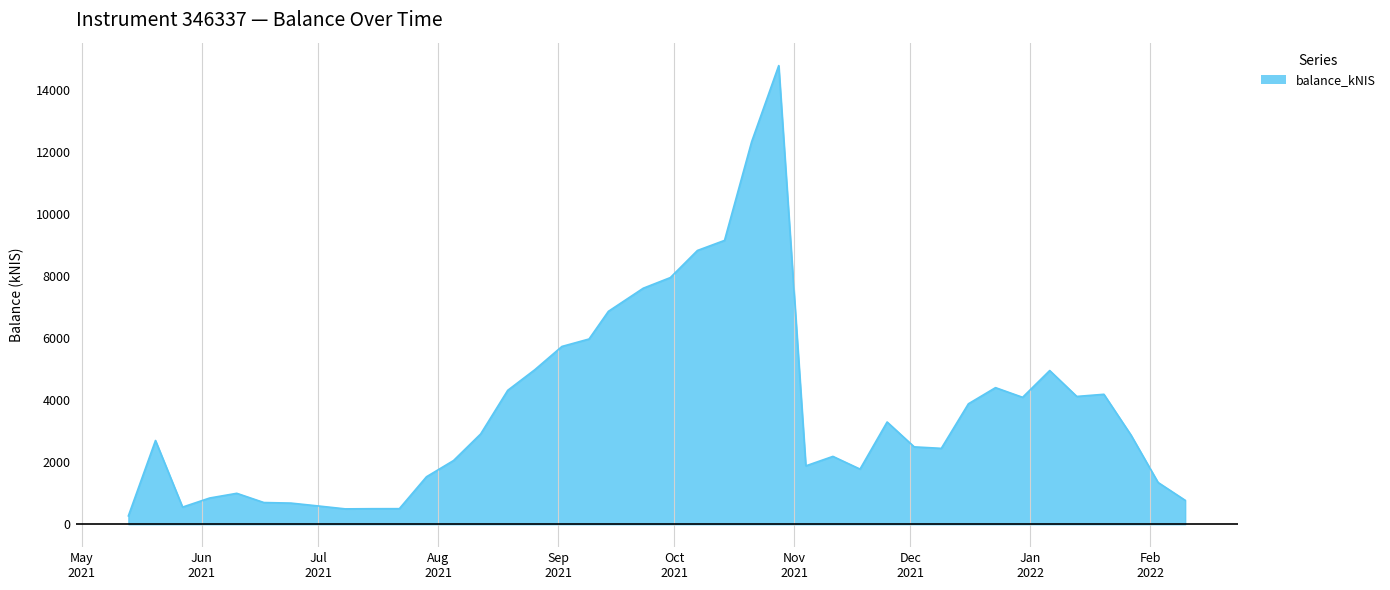

How many lines are shown in the chart?

1